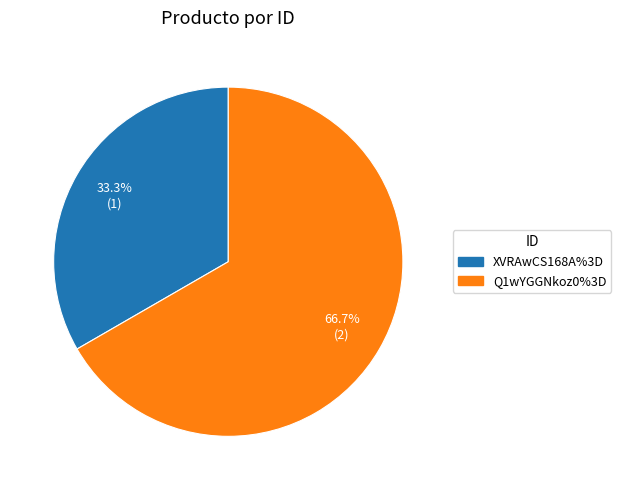

Approximately how many times larger is the value at XVRAwCS168A%3D compared to Q1wYGGNkoz0%3D?

0.5